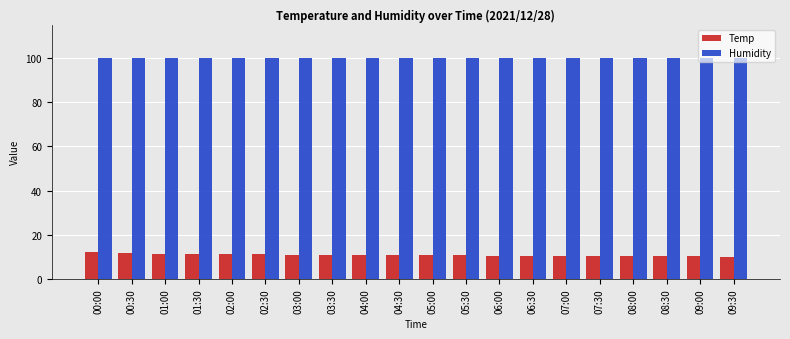

Does the chart contain any negative values?

No